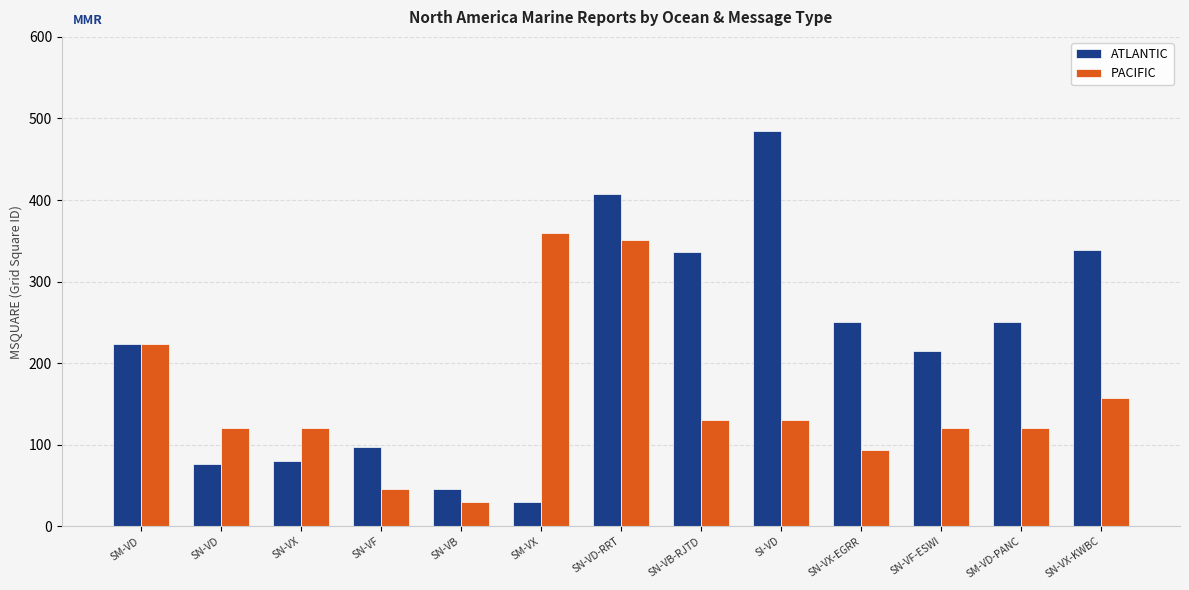

Rank the series at SN-VF-ESWI from lowest to highest value.

PACIFIC, ATLANTIC